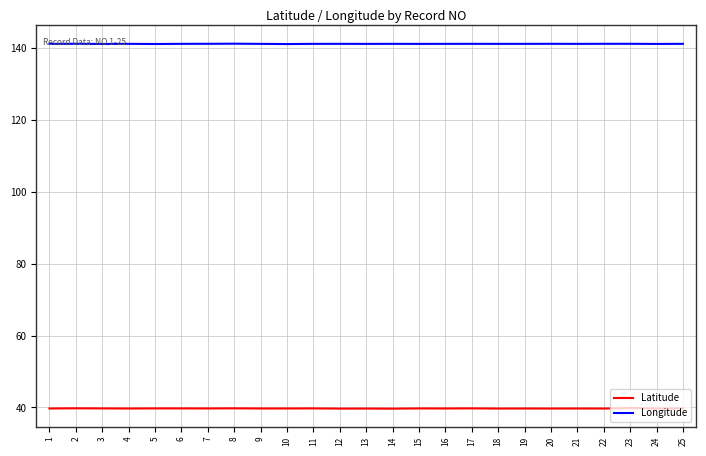

What is the spread (max minus min) of values at 11?

101.4